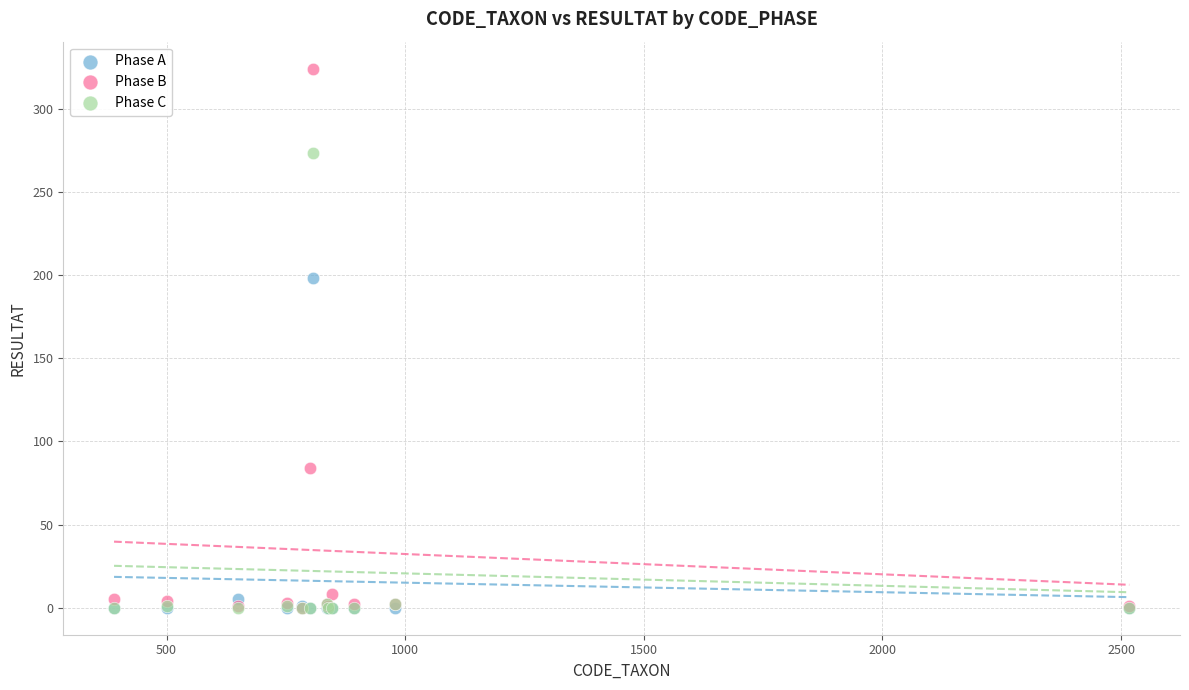

Across all series, what Y value is closest to 162?

198